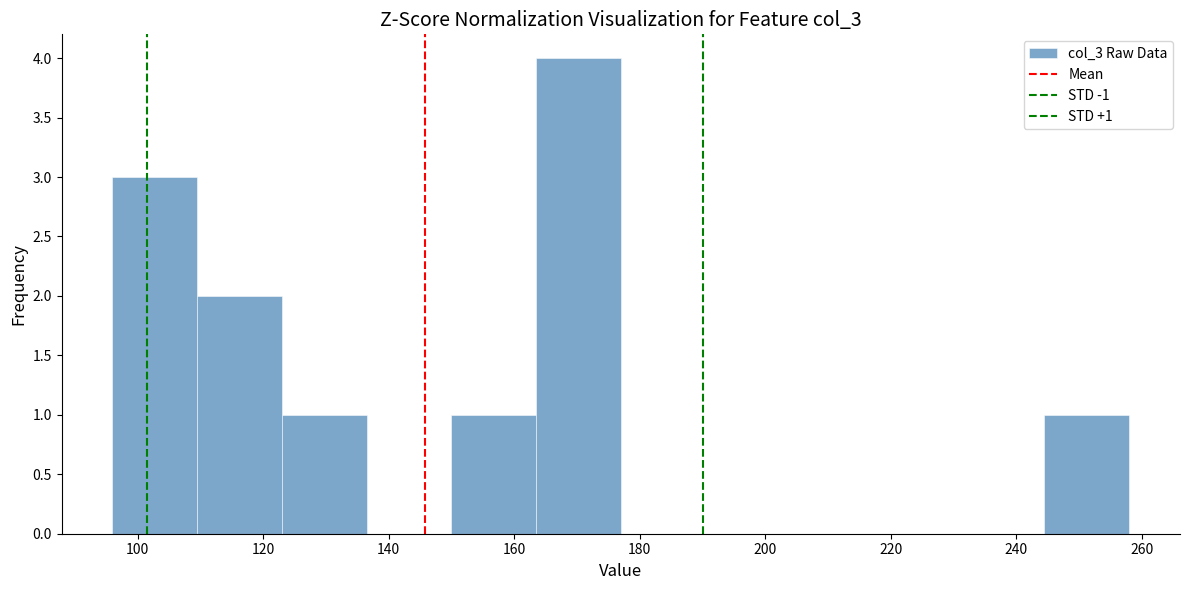

Over which range of the x-axis is the bar tallest?

163.5 to 177.0